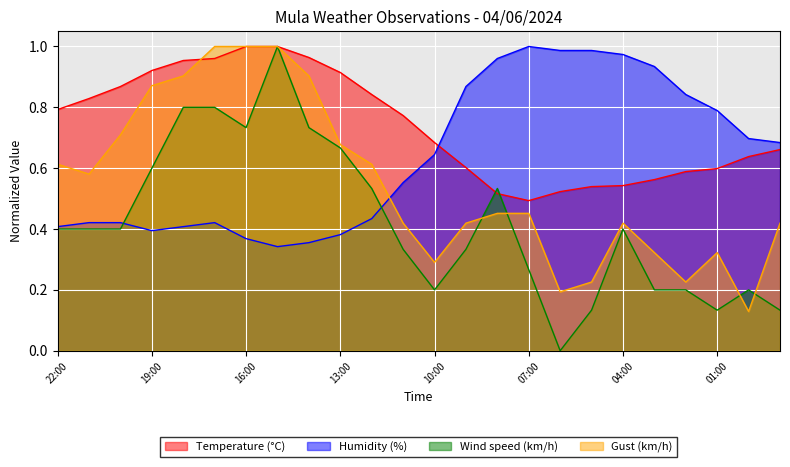

At which category is the sum across all series the highest?

15:00